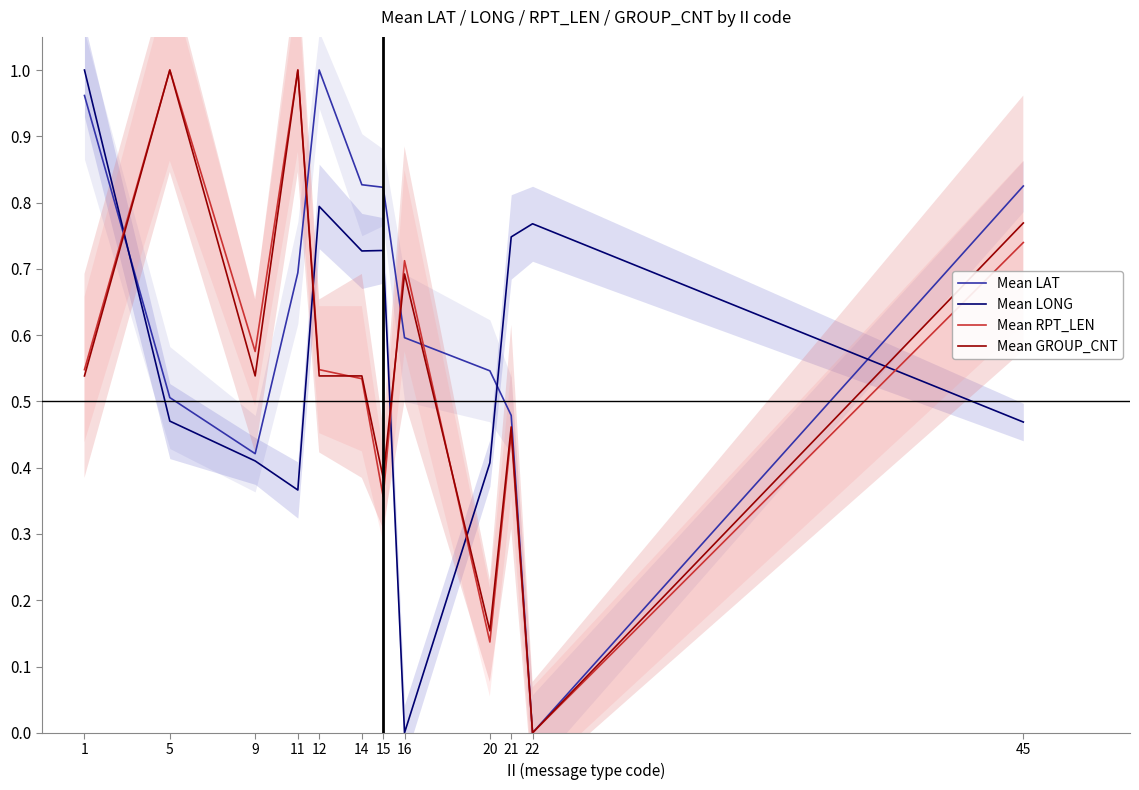

What are all the series names shown in the legend?

Mean LAT, Mean LONG, Mean RPT_LEN, Mean GROUP_CNT